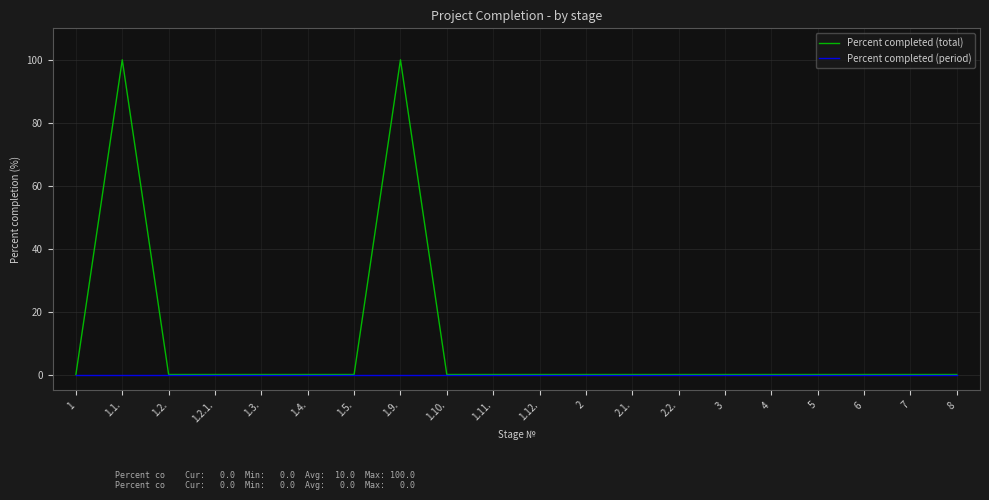

How many categories are shown in the chart?

20